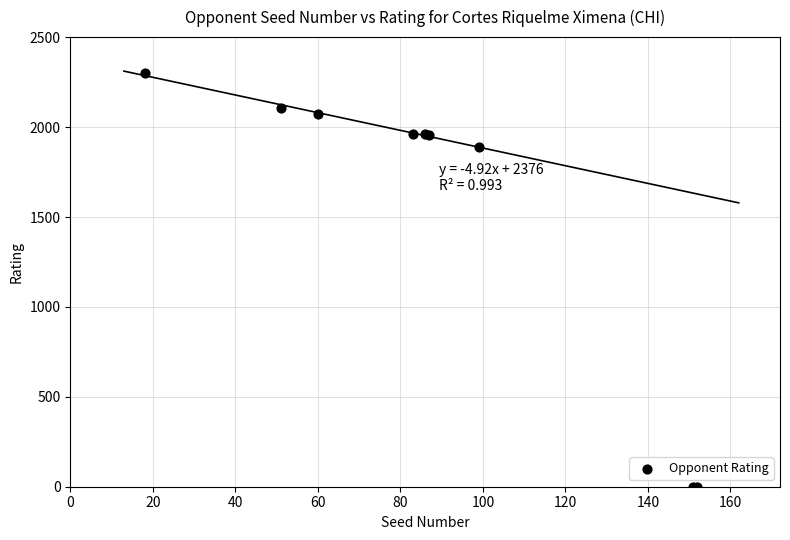

What Y value in the scatter plot is closest to 1150?

1890